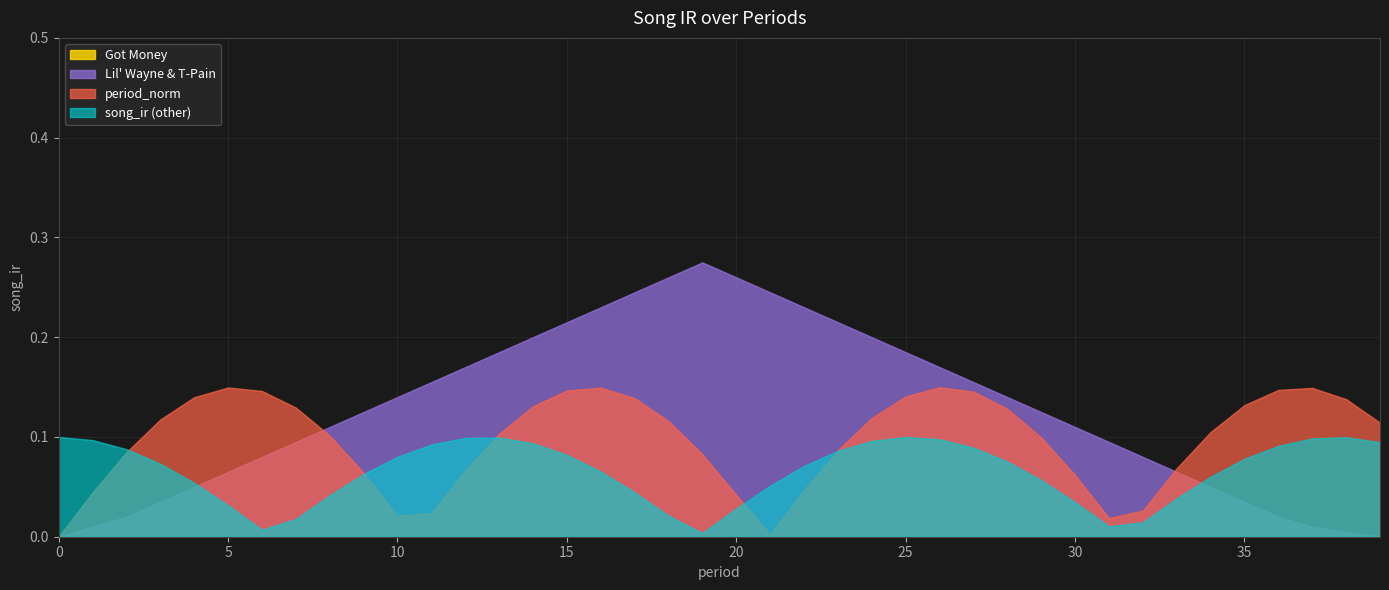

Which series has the widest spread of values?

Lil' Wayne & T-Pain